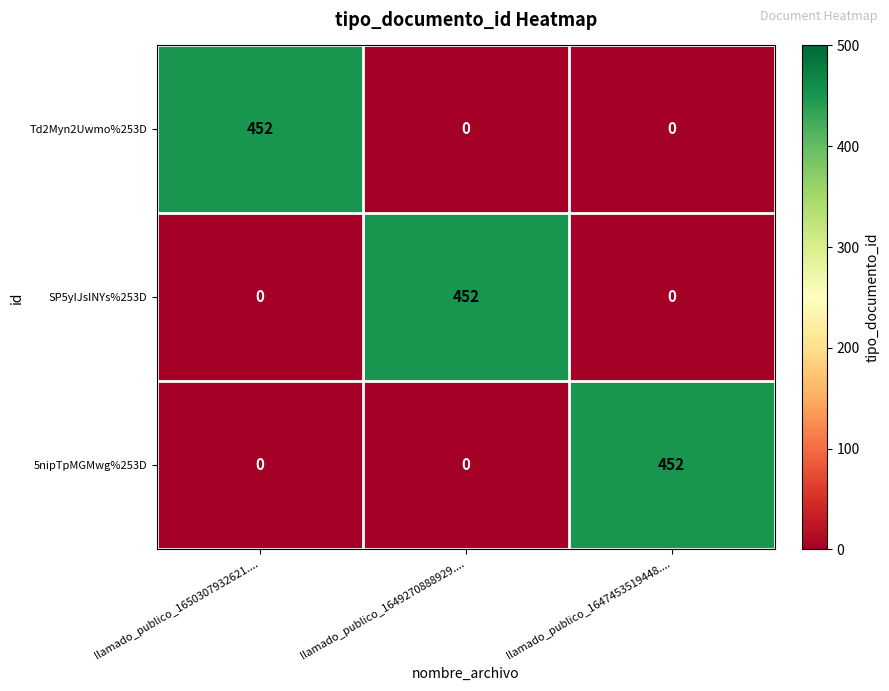

At how many categories does at least one series exceed 222?

3